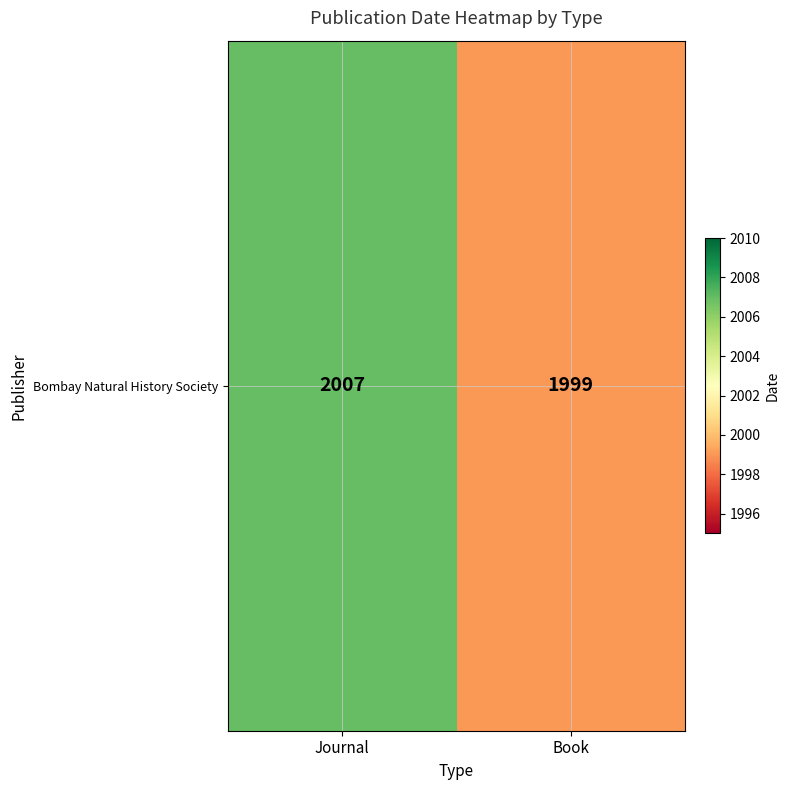

Read the value at Book.

1999